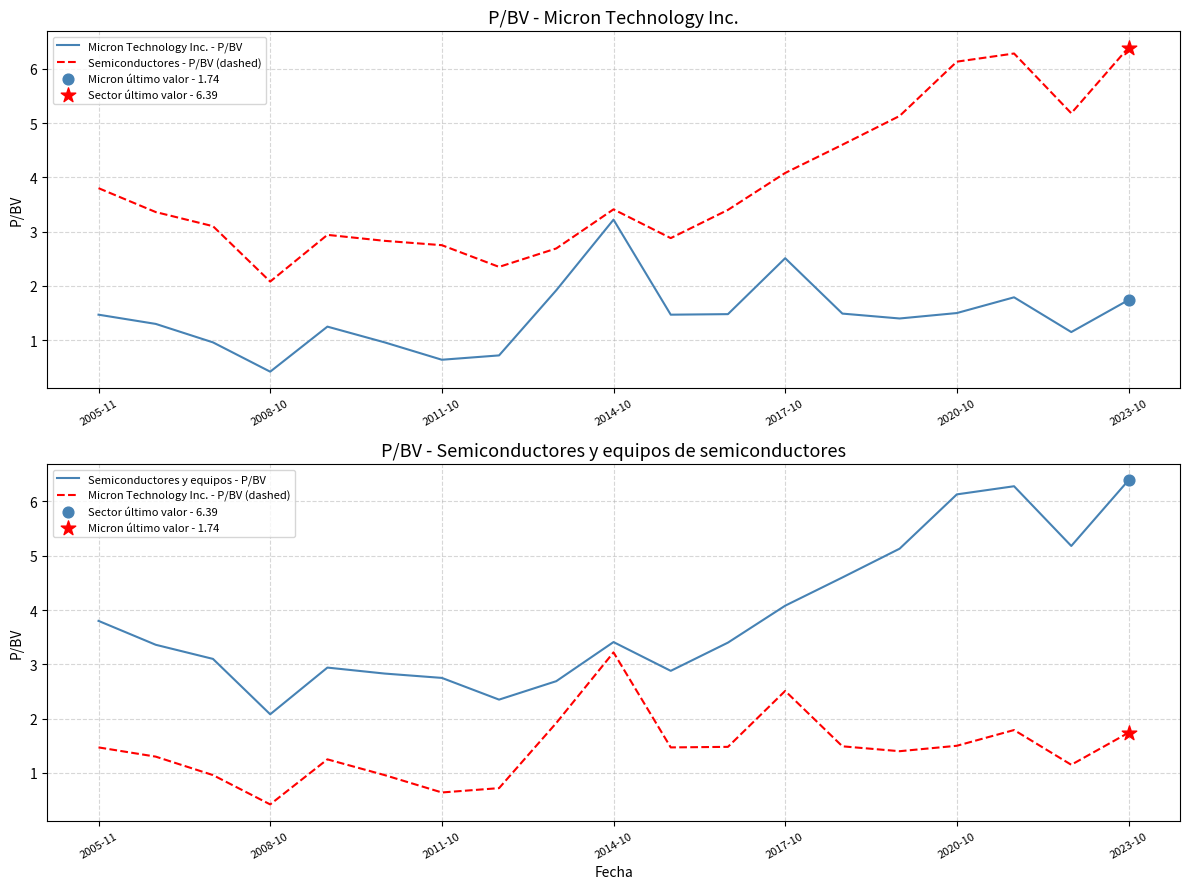

Which series contains the lowest Y value?

Micron Technology Inc. - P/BV